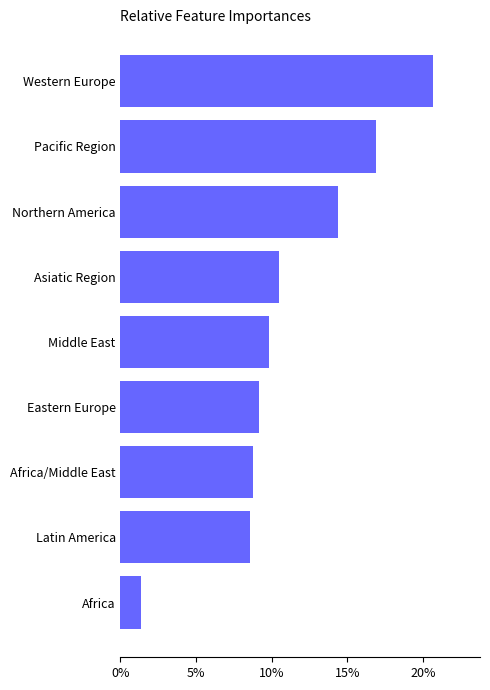

Does the chart contain stacked bars?

No